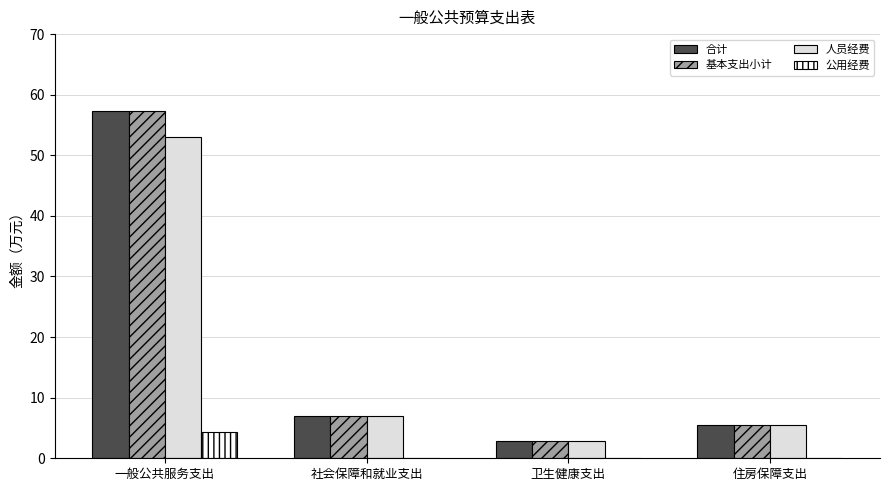

What is the sum of the 合计 values at 卫生健康支出 and 住房保障支出?

8.3